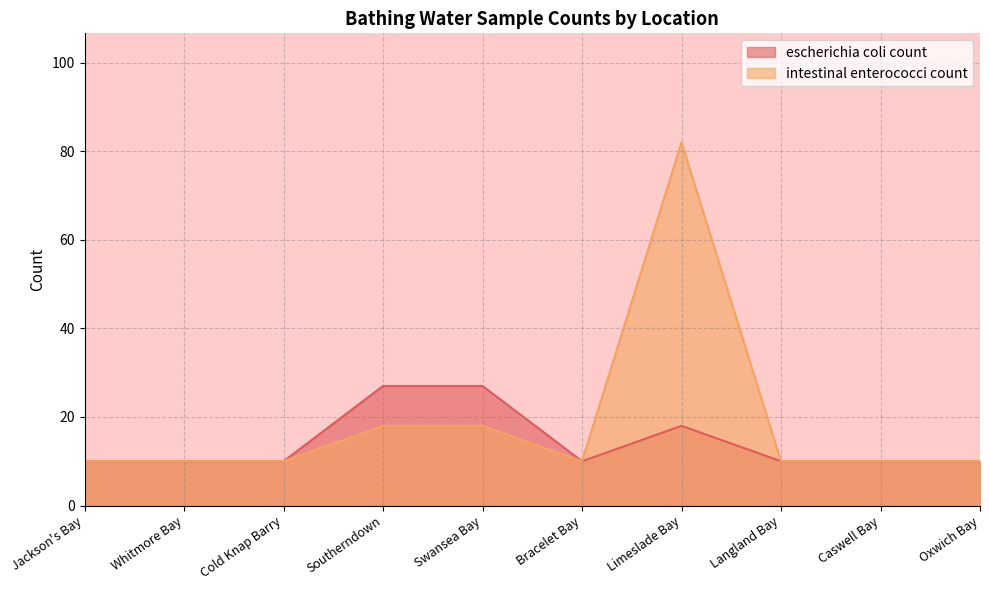

True or false: intestinal enterococci count has a value of 26 at Swansea Bay.

False